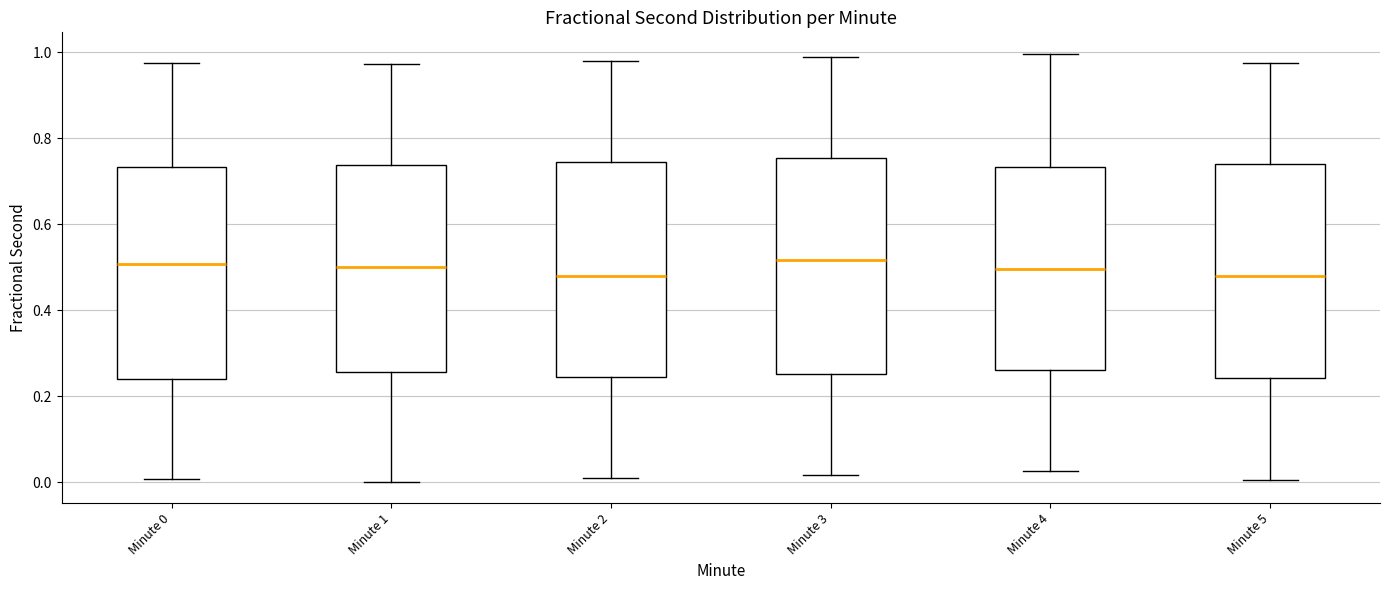

Reading left to right, transcribe this box plot: for each box, give where its median line is, the range the box spans, and where its two whiskers end, as read against the y-axis. The values are not printed on the chart, so give them approximately, as read against the axis.

Minute 0: median 0.50, box 0.24 to 0.74, whiskers 0.00 to 0.98
Minute 1: median 0.50, box 0.26 to 0.74, whiskers 0.00 to 0.98
Minute 2: median 0.48, box 0.24 to 0.74, whiskers 0.00 to 0.98
Minute 3: median 0.52, box 0.26 to 0.76, whiskers 0.02 to 0.98
Minute 4: median 0.50, box 0.26 to 0.74, whiskers 0.02 to 1.00
Minute 5: median 0.48, box 0.24 to 0.74, whiskers 0.00 to 0.98